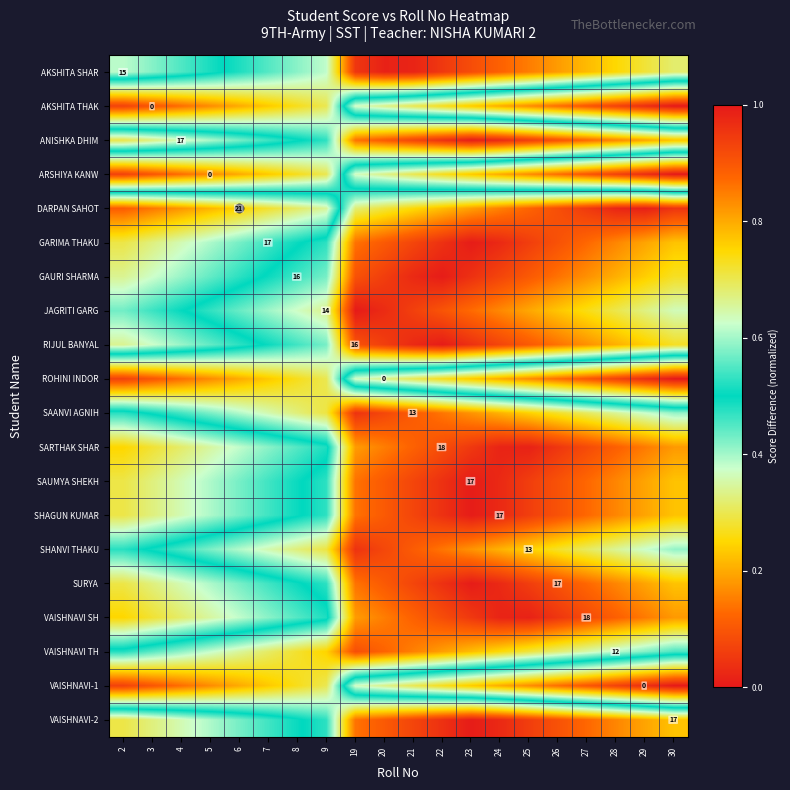

Rank the series at 21 from lowest to highest value.

AKSHITA SHAR, GAURI SHARMA, RIJUL BANYAL, JAGRITI GARG, ANISHKA DHIM, GARIMA THAKU, SAUMYA SHEKH, SHAGUN KUMAR, SURYA, VAISHNAVI-2, SAANVI AGNIH, SHANVI THAKU, SARTHAK SHAR, VAISHNAVI SH, VAISHNAVI TH, DARPAN SAHOT, AKSHITA THAK, ARSHIYA KANW, ROHINI INDOR, VAISHNAVI-1